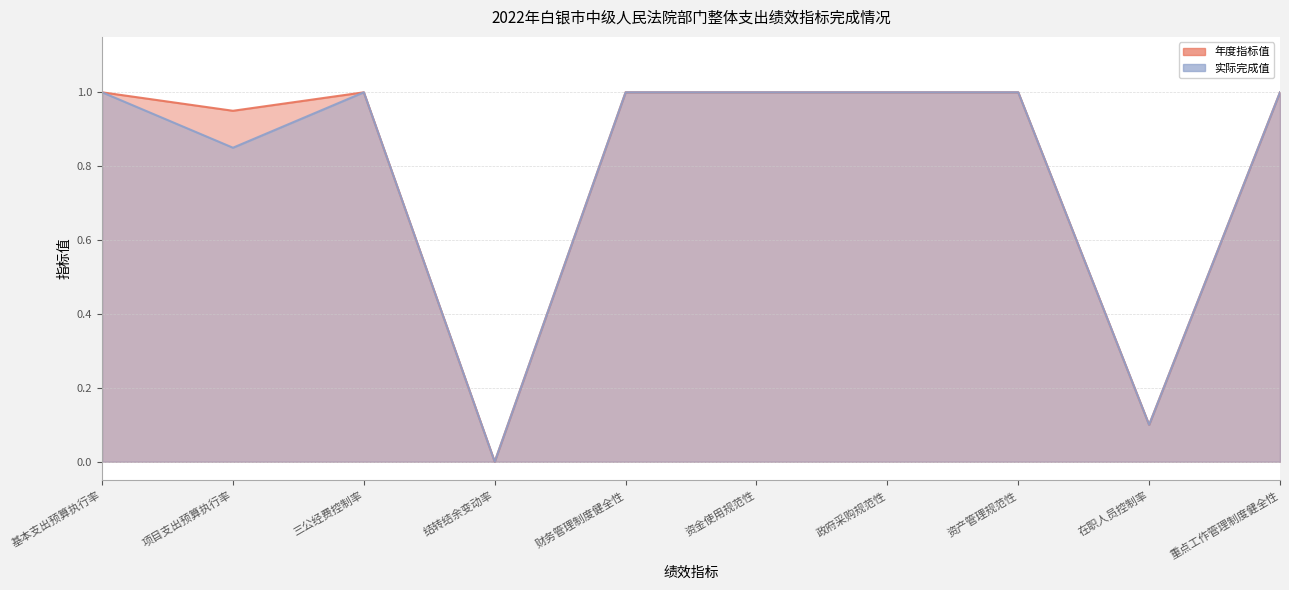

What is the sum of the 实际完成值 values at 资金使用规范性 and 资产管理规范性?

2.0